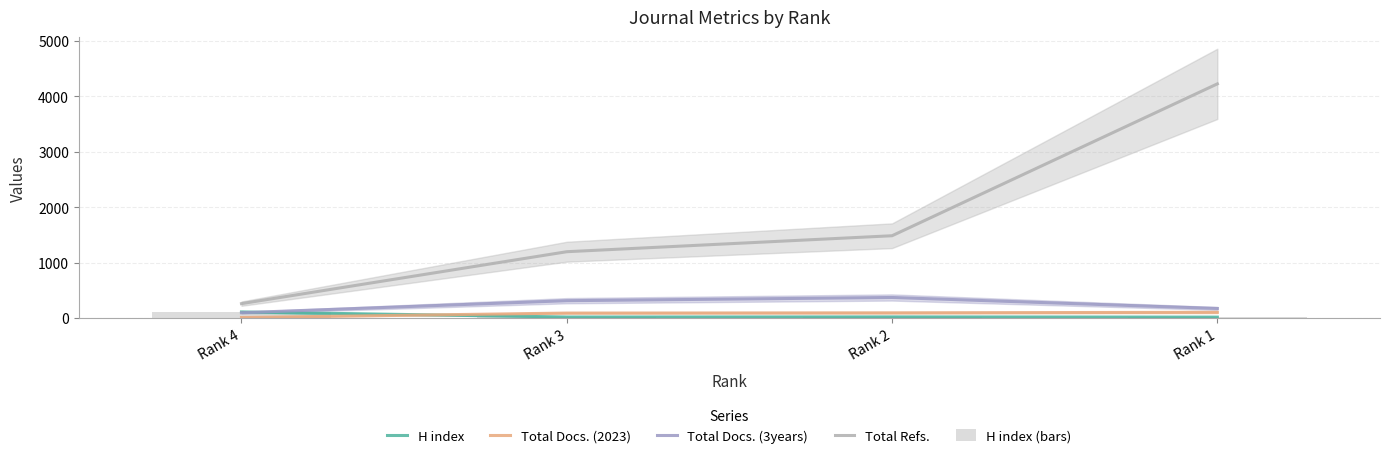

Which has a higher value, Rank 4 or Rank 2?

Rank 4